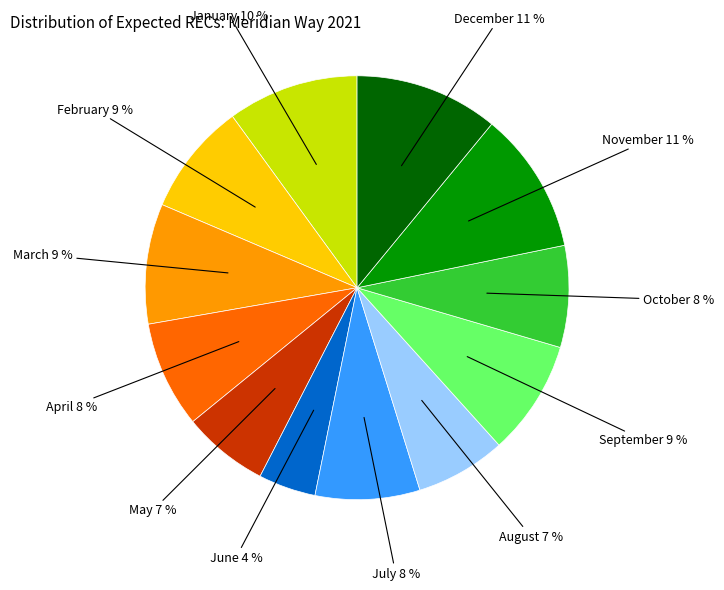

What is the smallest slice in the pie chart?

June